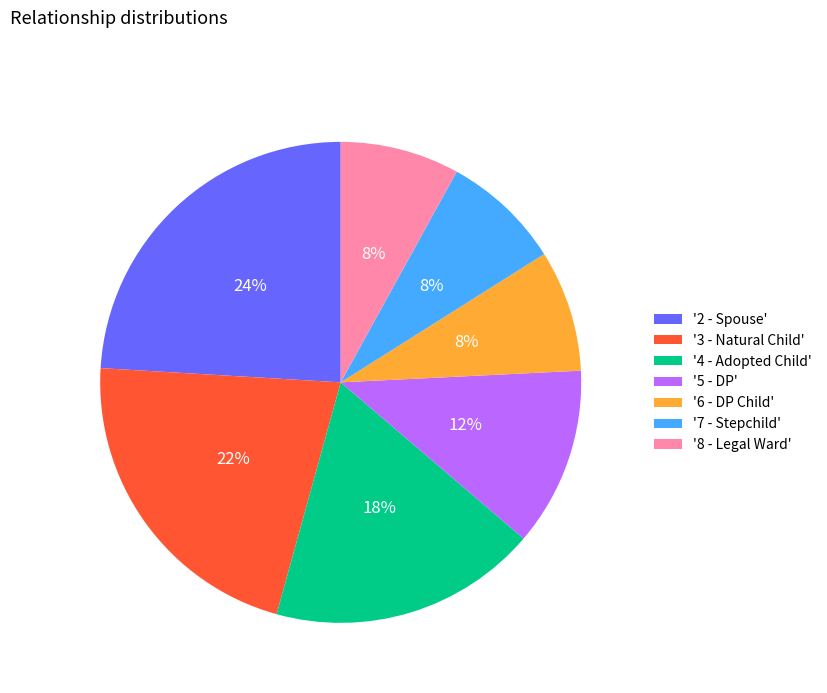

What percentage is the '4 - Adopted Child' slice, to the nearest percent?

18%